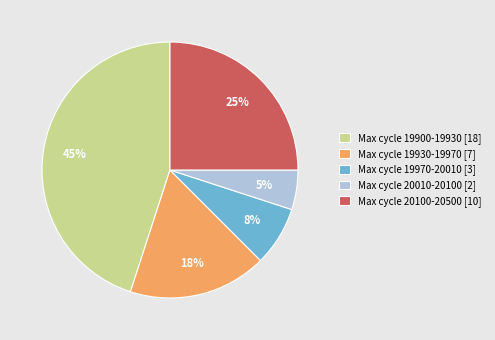

How many slices are in this pie chart?

5